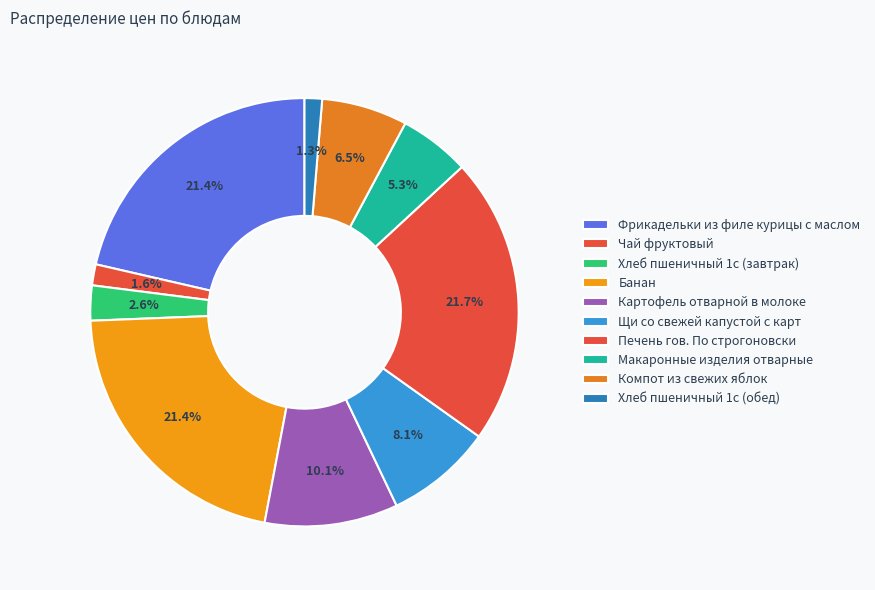

Which has a higher value, Фрикадельки из филе курицы с маслом or Банан?

Фрикадельки из филе курицы с маслом